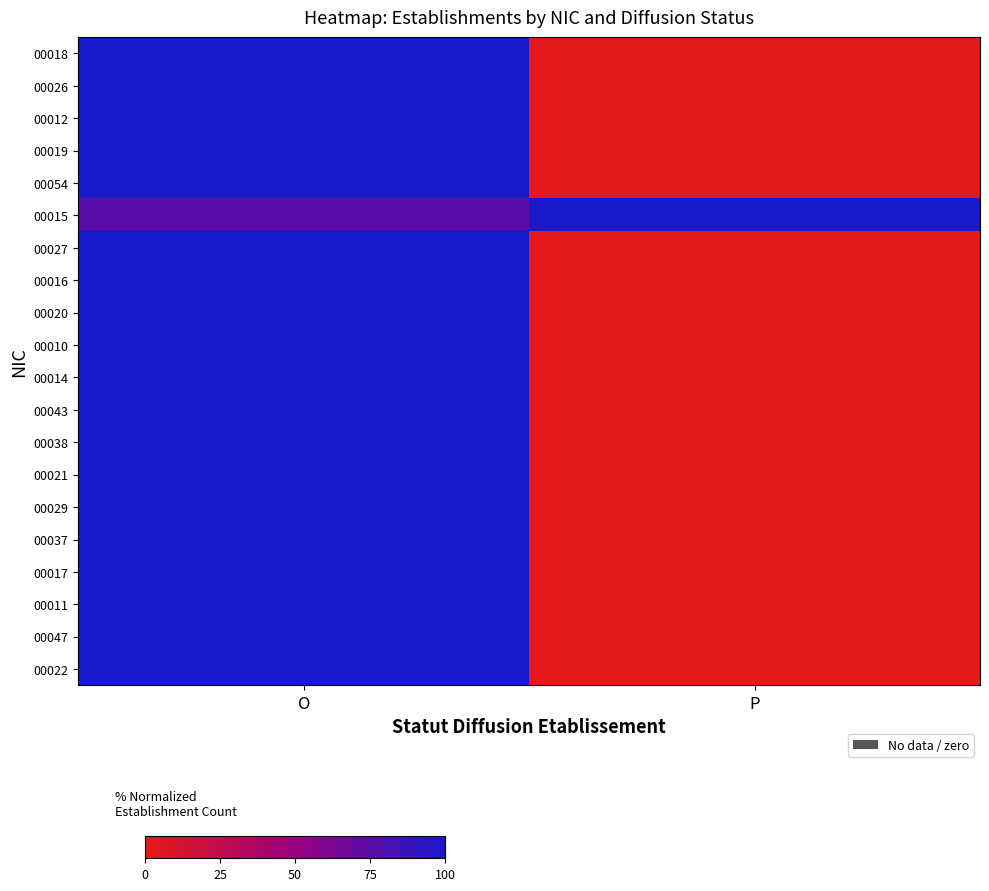

At which category is the sum across all series the highest?

O